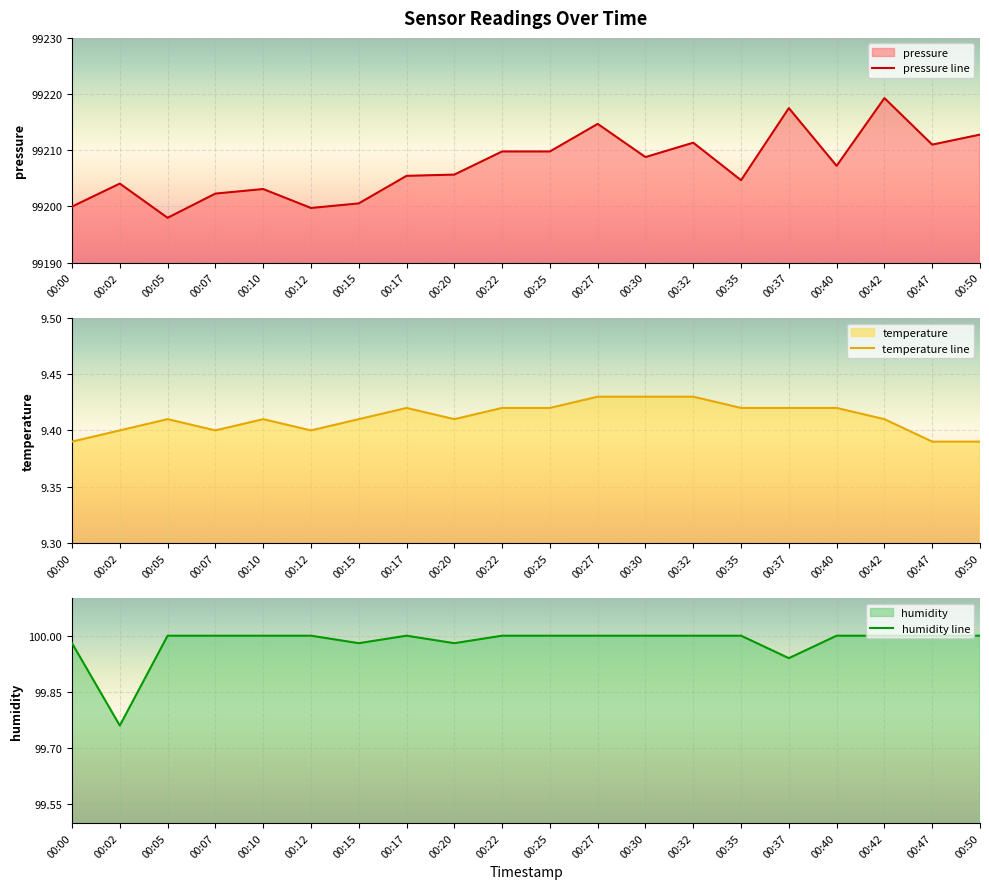

Count the number of data series in this chart.

3